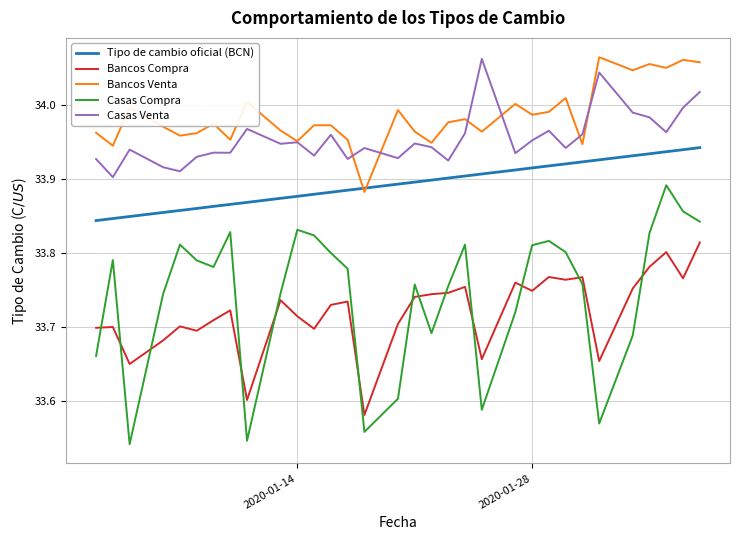

Which series has the largest total across all categories?

Bancos Venta